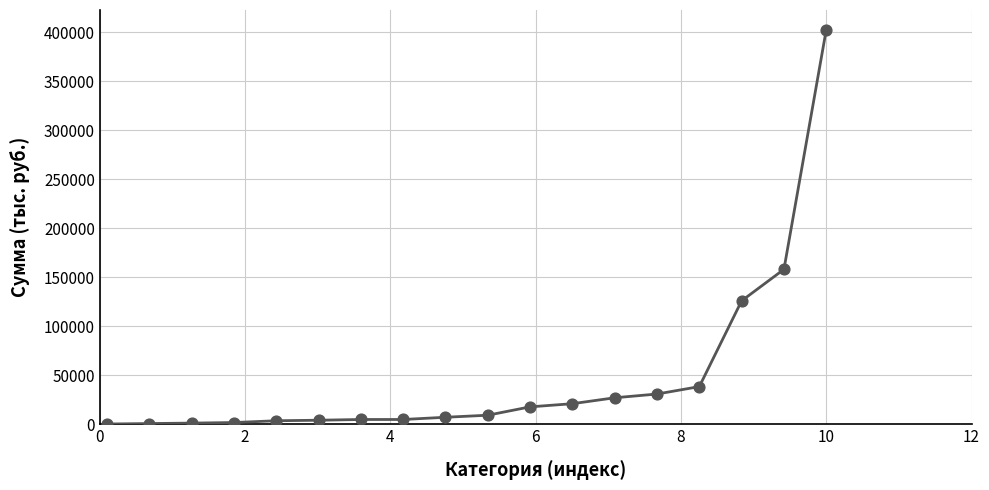

What is the difference between the maximum and minimum values?

402488.4